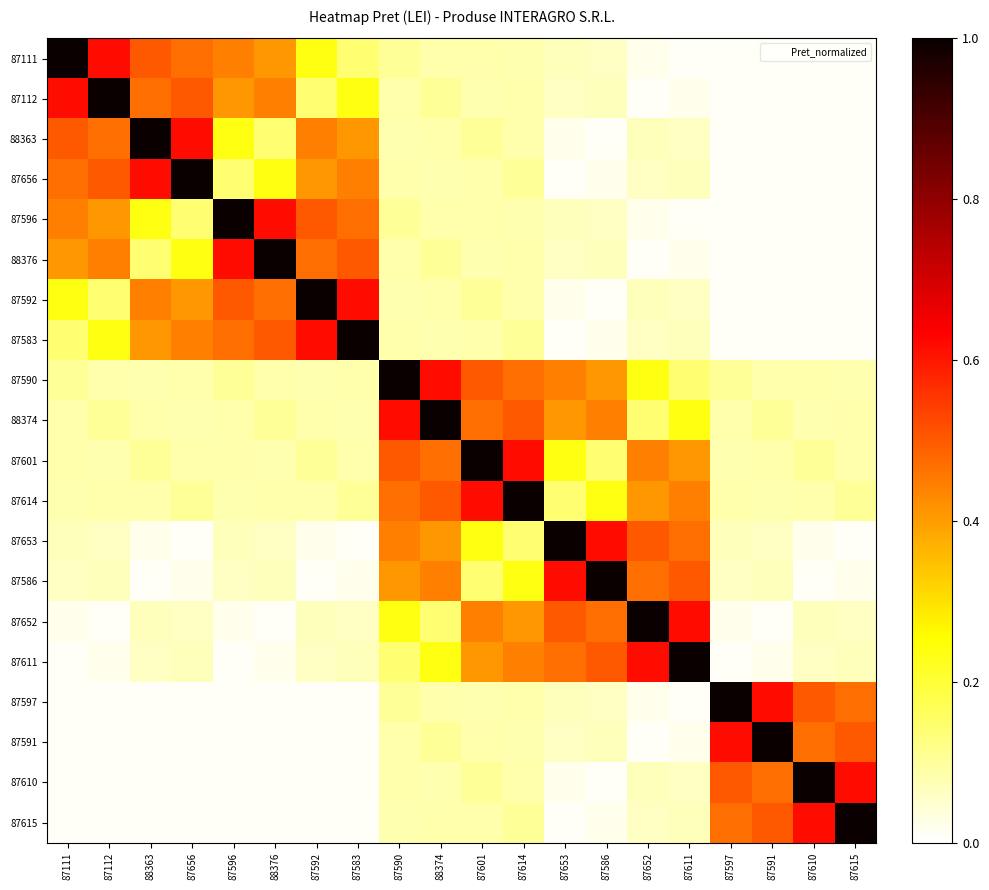

Reading right to left, what are all the values shown in this chart?

87111: 87615=0.0	87610=0.0	87591=0.0	87597=0.0	87611=0.0	87652=0.0	87586=0.1	87653=0.1	87614=0.1	87601=0.1	88374=0.1	87590=0.1	87583=0.1	87592=0.2	88376=0.4	87596=0.4	87656=0.5	88363=0.5	87112=0.6	87111=1.0
87112: 87615=0.0	87610=0.0	87591=0.0	87597=0.0	87611=0.0	87652=0.0	87586=0.1	87653=0.1	87614=0.1	87601=0.1	88374=0.1	87590=0.1	87583=0.2	87592=0.1	88376=0.4	87596=0.4	87656=0.5	88363=0.5	87112=1.0	87111=0.6
88363: 87615=0.0	87610=0.0	87591=0.0	87597=0.0	87611=0.1	87652=0.1	87586=0.0	87653=0.0	87614=0.1	87601=0.1	88374=0.1	87590=0.1	87583=0.4	87592=0.4	88376=0.1	87596=0.2	87656=0.6	88363=1.0	87112=0.5	87111=0.5
87656: 87615=0.0	87610=0.0	87591=0.0	87597=0.0	87611=0.1	87652=0.1	87586=0.0	87653=0.0	87614=0.1	87601=0.1	88374=0.1	87590=0.1	87583=0.4	87592=0.4	88376=0.2	87596=0.1	87656=1.0	88363=0.6	87112=0.5	87111=0.5
87596: 87615=0.0	87610=0.0	87591=0.0	87597=0.0	87611=0.0	87652=0.0	87586=0.1	87653=0.1	87614=0.1	87601=0.1	88374=0.1	87590=0.1	87583=0.5	87592=0.5	88376=0.6	87596=1.0	87656=0.1	88363=0.2	87112=0.4	87111=0.4
88376: 87615=0.0	87610=0.0	87591=0.0	87597=0.0	87611=0.0	87652=0.0	87586=0.1	87653=0.1	87614=0.1	87601=0.1	88374=0.1	87590=0.1	87583=0.5	87592=0.5	88376=1.0	87596=0.6	87656=0.2	88363=0.1	87112=0.4	87111=0.4
87592: 87615=0.0	87610=0.0	87591=0.0	87597=0.0	87611=0.1	87652=0.1	87586=0.0	87653=0.0	87614=0.1	87601=0.1	88374=0.1	87590=0.1	87583=0.6	87592=1.0	88376=0.5	87596=0.5	87656=0.4	88363=0.4	87112=0.1	87111=0.2
87583: 87615=0.0	87610=0.0	87591=0.0	87597=0.0	87611=0.1	87652=0.1	87586=0.0	87653=0.0	87614=0.1	87601=0.1	88374=0.1	87590=0.1	87583=1.0	87592=0.6	88376=0.5	87596=0.5	87656=0.4	88363=0.4	87112=0.2	87111=0.1
87590: 87615=0.1	87610=0.1	87591=0.1	87597=0.1	87611=0.1	87652=0.2	87586=0.4	87653=0.4	87614=0.5	87601=0.5	88374=0.6	87590=1.0	87583=0.1	87592=0.1	88376=0.1	87596=0.1	87656=0.1	88363=0.1	87112=0.1	87111=0.1
88374: 87615=0.1	87610=0.1	87591=0.1	87597=0.1	87611=0.2	87652=0.1	87586=0.4	87653=0.4	87614=0.5	87601=0.5	88374=1.0	87590=0.6	87583=0.1	87592=0.1	88376=0.1	87596=0.1	87656=0.1	88363=0.1	87112=0.1	87111=0.1
87601: 87615=0.1	87610=0.1	87591=0.1	87597=0.1	87611=0.4	87652=0.4	87586=0.1	87653=0.2	87614=0.6	87601=1.0	88374=0.5	87590=0.5	87583=0.1	87592=0.1	88376=0.1	87596=0.1	87656=0.1	88363=0.1	87112=0.1	87111=0.1
87614: 87615=0.1	87610=0.1	87591=0.1	87597=0.1	87611=0.4	87652=0.4	87586=0.2	87653=0.1	87614=1.0	87601=0.6	88374=0.5	87590=0.5	87583=0.1	87592=0.1	88376=0.1	87596=0.1	87656=0.1	88363=0.1	87112=0.1	87111=0.1
87653: 87615=0.0	87610=0.0	87591=0.1	87597=0.1	87611=0.5	87652=0.5	87586=0.6	87653=1.0	87614=0.1	87601=0.2	88374=0.4	87590=0.4	87583=0.0	87592=0.0	88376=0.1	87596=0.1	87656=0.0	88363=0.0	87112=0.1	87111=0.1
87586: 87615=0.0	87610=0.0	87591=0.1	87597=0.1	87611=0.5	87652=0.5	87586=1.0	87653=0.6	87614=0.2	87601=0.1	88374=0.4	87590=0.4	87583=0.0	87592=0.0	88376=0.1	87596=0.1	87656=0.0	88363=0.0	87112=0.1	87111=0.1
87652: 87615=0.1	87610=0.1	87591=0.0	87597=0.0	87611=0.6	87652=1.0	87586=0.5	87653=0.5	87614=0.4	87601=0.4	88374=0.1	87590=0.2	87583=0.1	87592=0.1	88376=0.0	87596=0.0	87656=0.1	88363=0.1	87112=0.0	87111=0.0
87611: 87615=0.1	87610=0.1	87591=0.0	87597=0.0	87611=1.0	87652=0.6	87586=0.5	87653=0.5	87614=0.4	87601=0.4	88374=0.2	87590=0.1	87583=0.1	87592=0.1	88376=0.0	87596=0.0	87656=0.1	88363=0.1	87112=0.0	87111=0.0
87597: 87615=0.5	87610=0.5	87591=0.6	87597=1.0	87611=0.0	87652=0.0	87586=0.1	87653=0.1	87614=0.1	87601=0.1	88374=0.1	87590=0.1	87583=0.0	87592=0.0	88376=0.0	87596=0.0	87656=0.0	88363=0.0	87112=0.0	87111=0.0
87591: 87615=0.5	87610=0.5	87591=1.0	87597=0.6	87611=0.0	87652=0.0	87586=0.1	87653=0.1	87614=0.1	87601=0.1	88374=0.1	87590=0.1	87583=0.0	87592=0.0	88376=0.0	87596=0.0	87656=0.0	88363=0.0	87112=0.0	87111=0.0
87610: 87615=0.6	87610=1.0	87591=0.5	87597=0.5	87611=0.1	87652=0.1	87586=0.0	87653=0.0	87614=0.1	87601=0.1	88374=0.1	87590=0.1	87583=0.0	87592=0.0	88376=0.0	87596=0.0	87656=0.0	88363=0.0	87112=0.0	87111=0.0
87615: 87615=1.0	87610=0.6	87591=0.5	87597=0.5	87611=0.1	87652=0.1	87586=0.0	87653=0.0	87614=0.1	87601=0.1	88374=0.1	87590=0.1	87583=0.0	87592=0.0	88376=0.0	87596=0.0	87656=0.0	88363=0.0	87112=0.0	87111=0.0